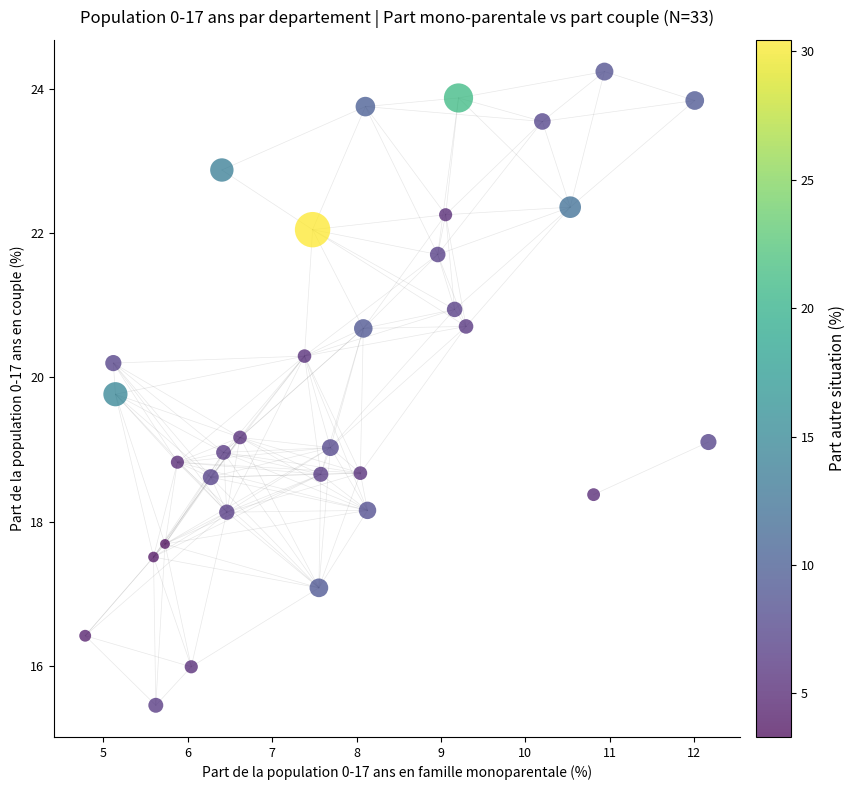

What is the range of Y values (max minus min)?

8.8